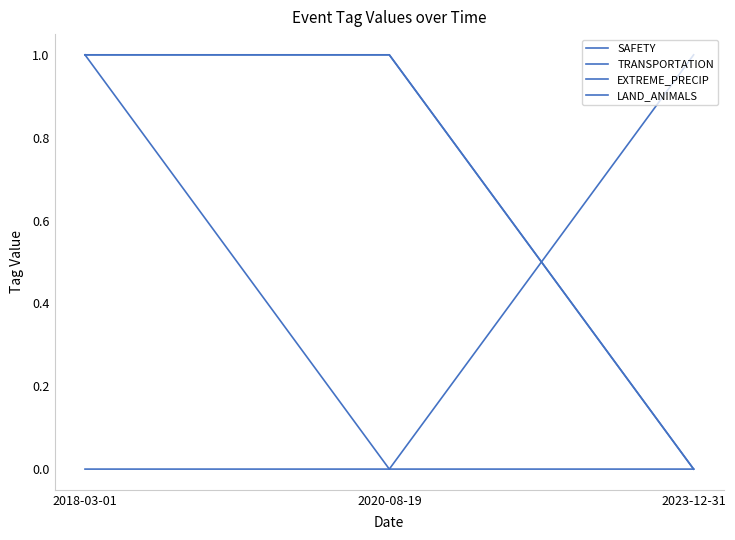

Does the chart display data point markers on the line(s)?

No